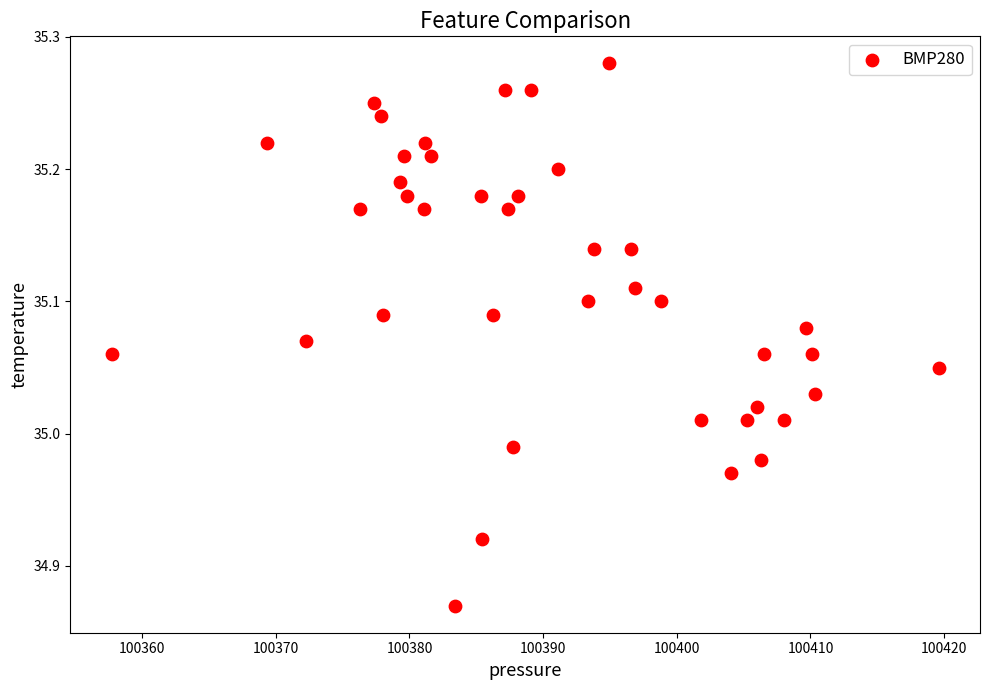

What is the range of Y values (max minus min)?

0.4